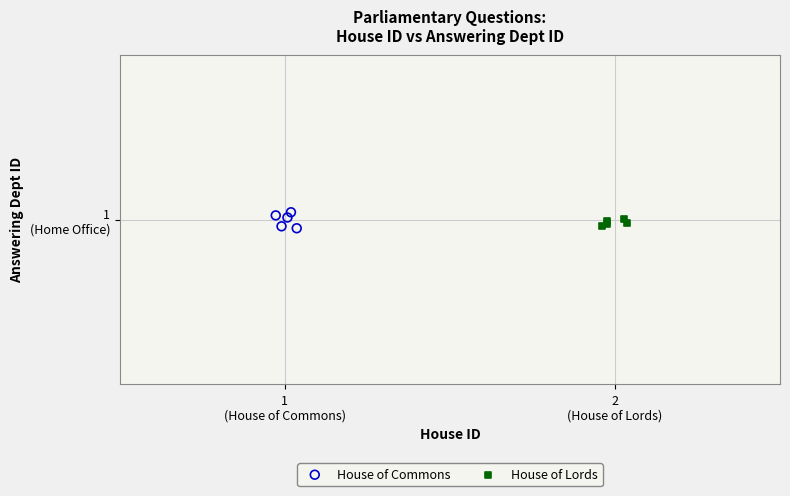

What are all the series names shown in the legend?

House of Commons, House of Lords